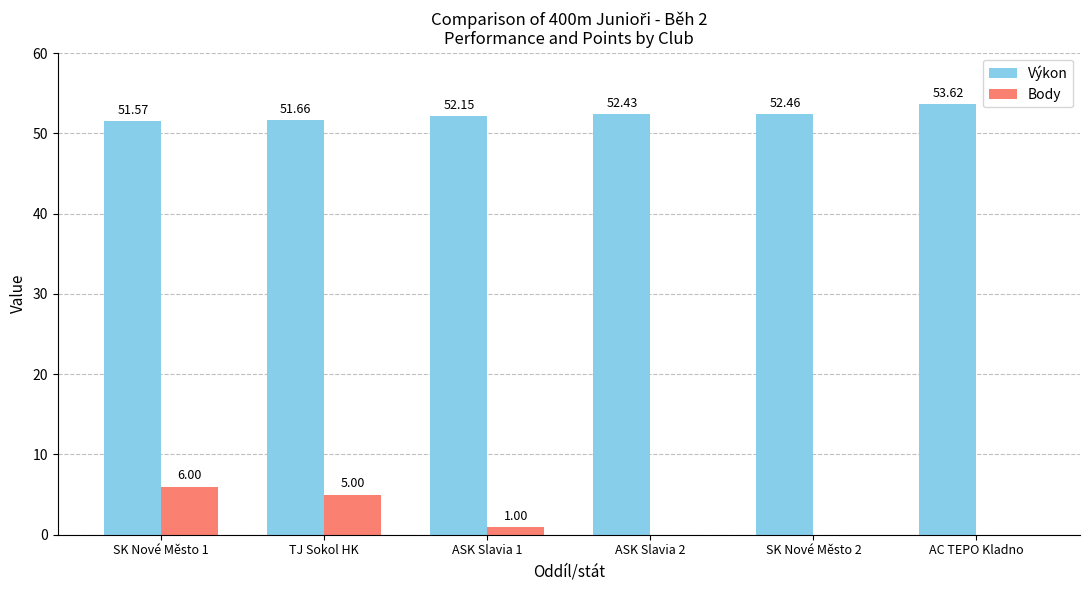

Count the Body values in the range 0 to 5.

5